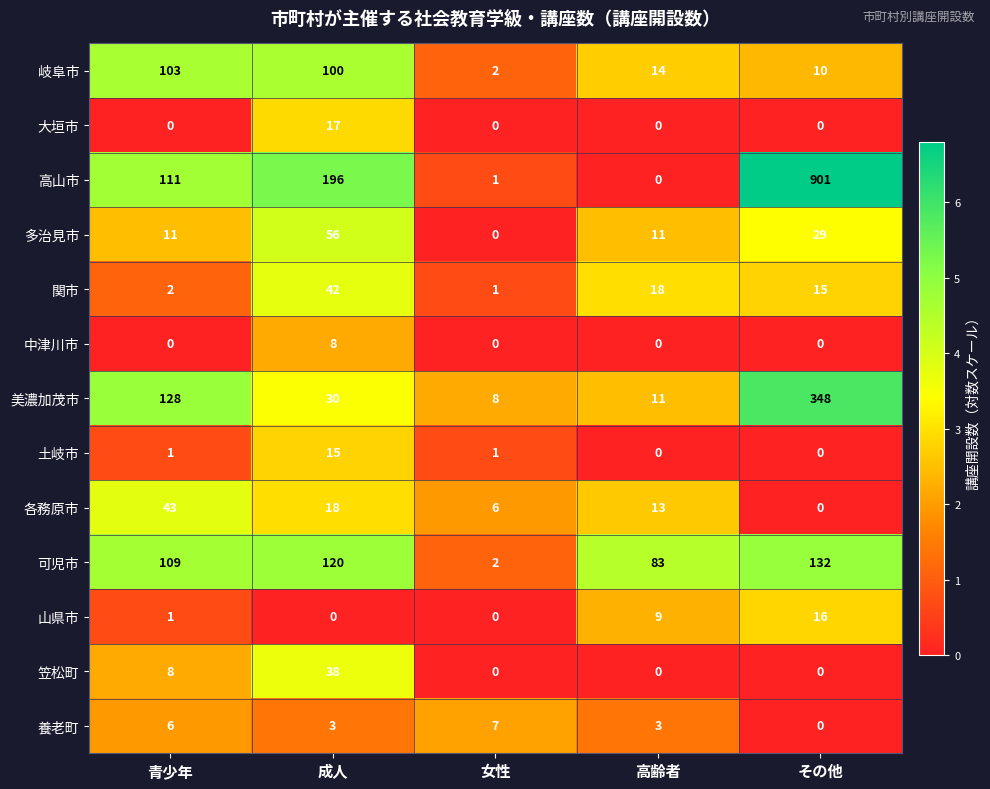

At which category is the sum across all series the highest?

その他